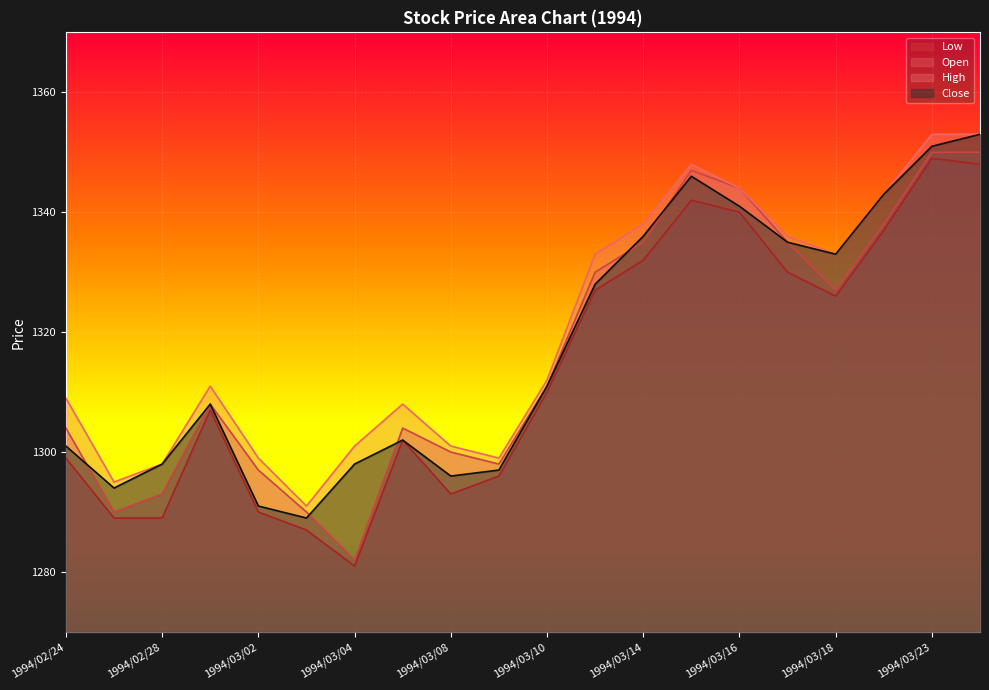

True or false: Open has a value of 729 at 1994/03/07.

False